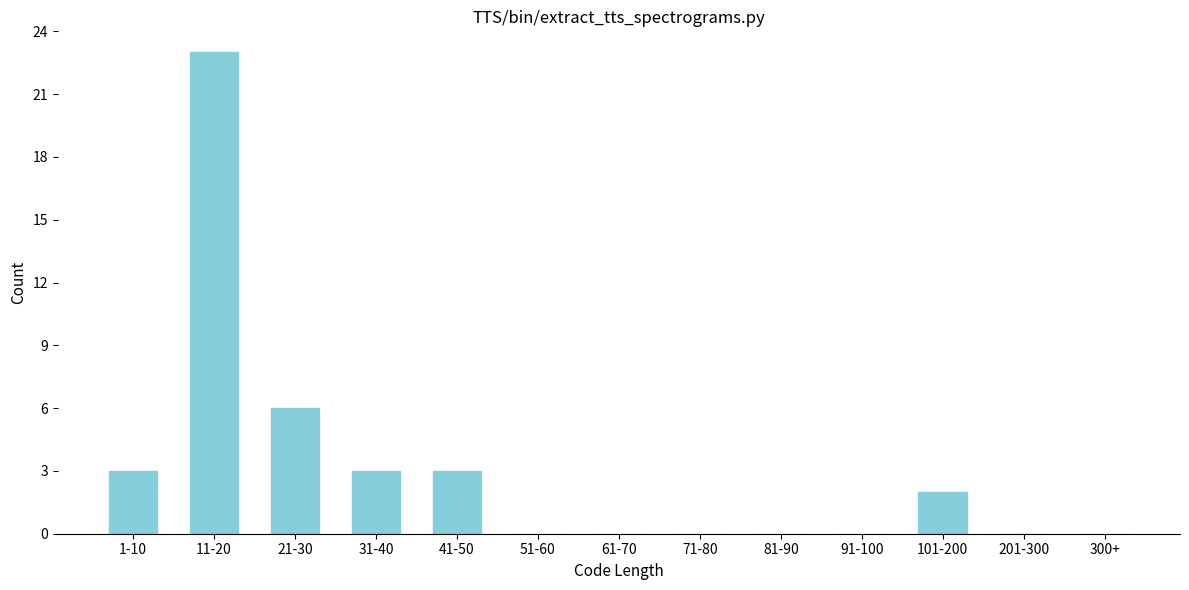

Reading left to right, list all the values displayed in this chart.

1-10=3	11-20=23	21-30=6	31-40=3	41-50=3	51-60=0	61-70=0	71-80=0	81-90=0	91-100=0	101-200=2	201-300=0	300+=0